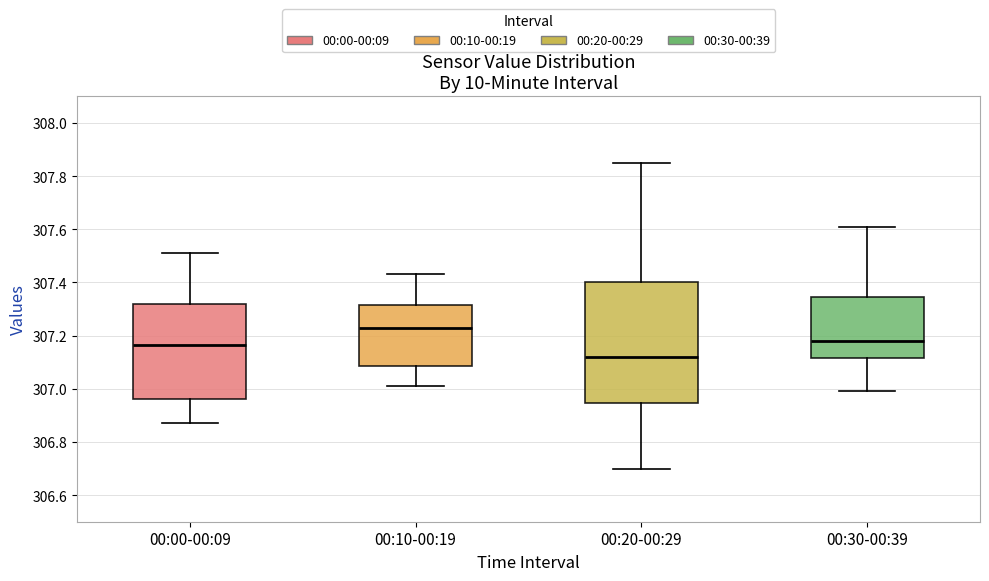

Where does the upper whisker of the box for 00:10-00:19 end on the y-axis? The values are not printed on the chart, so give them approximately, as read against the axis.

307.44